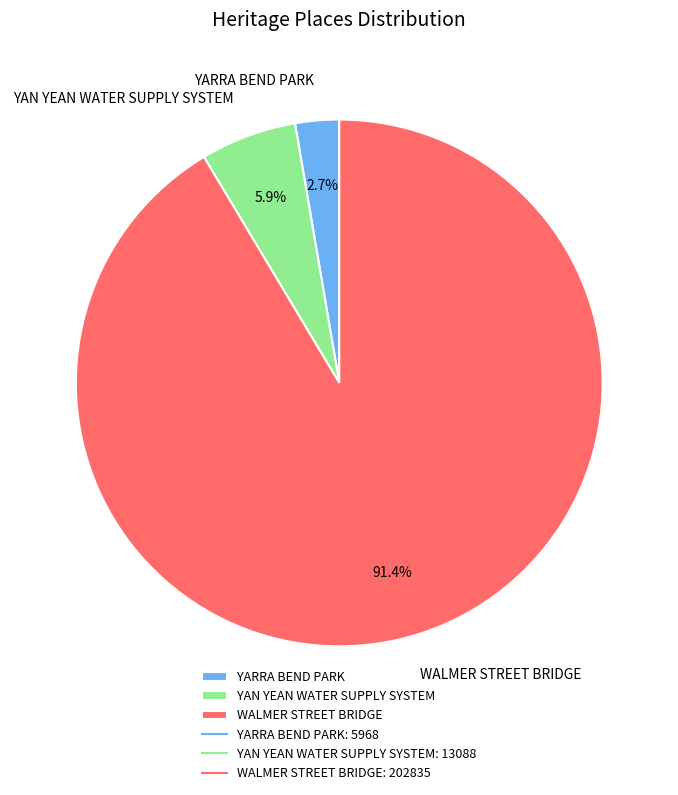

Which slice is the smallest?

YARRA BEND PARK